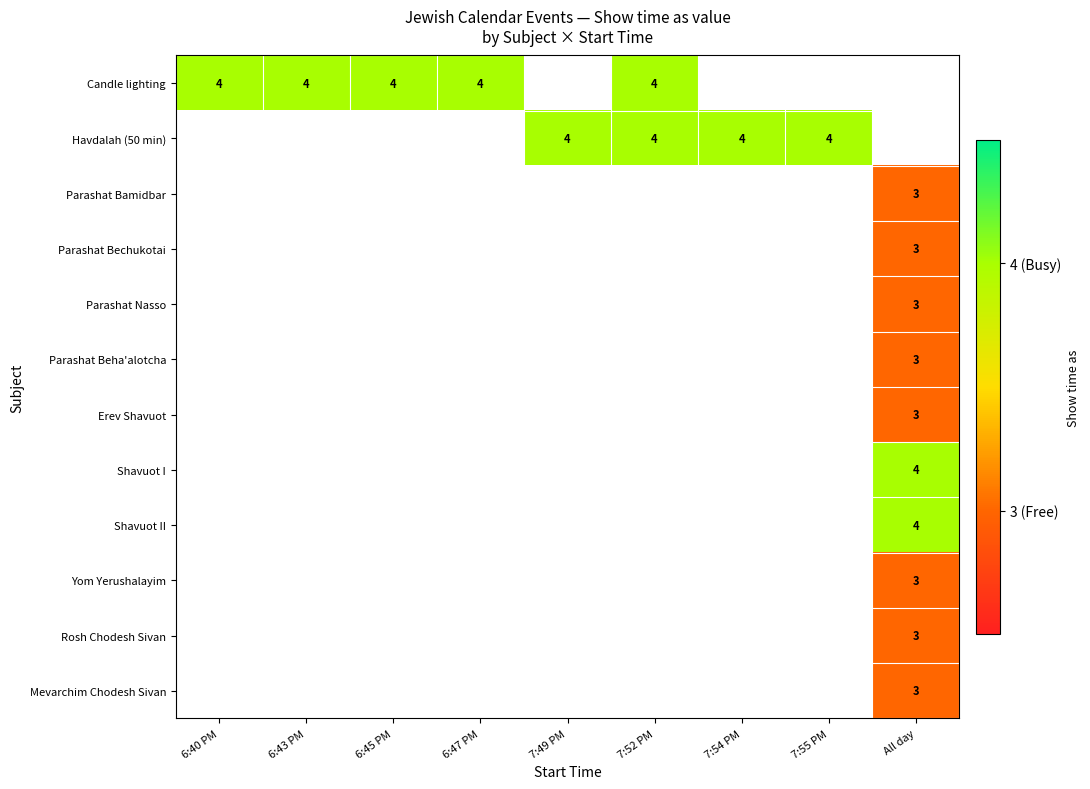

Between 6:45 PM and All day, which is larger?

All day